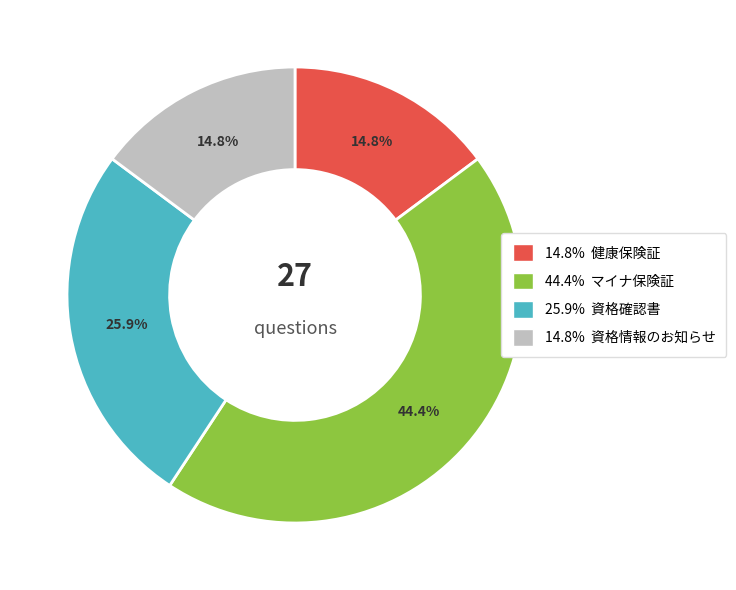

Is there a majority slice in this chart?

No